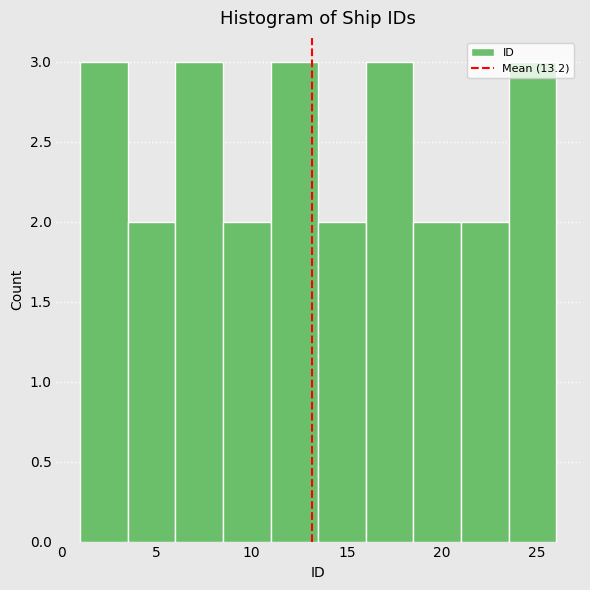

How tall is the bar that spans 11.0 to 13.5 on the x-axis? The values are not printed on the chart, so give them approximately, as read against the axis.

3